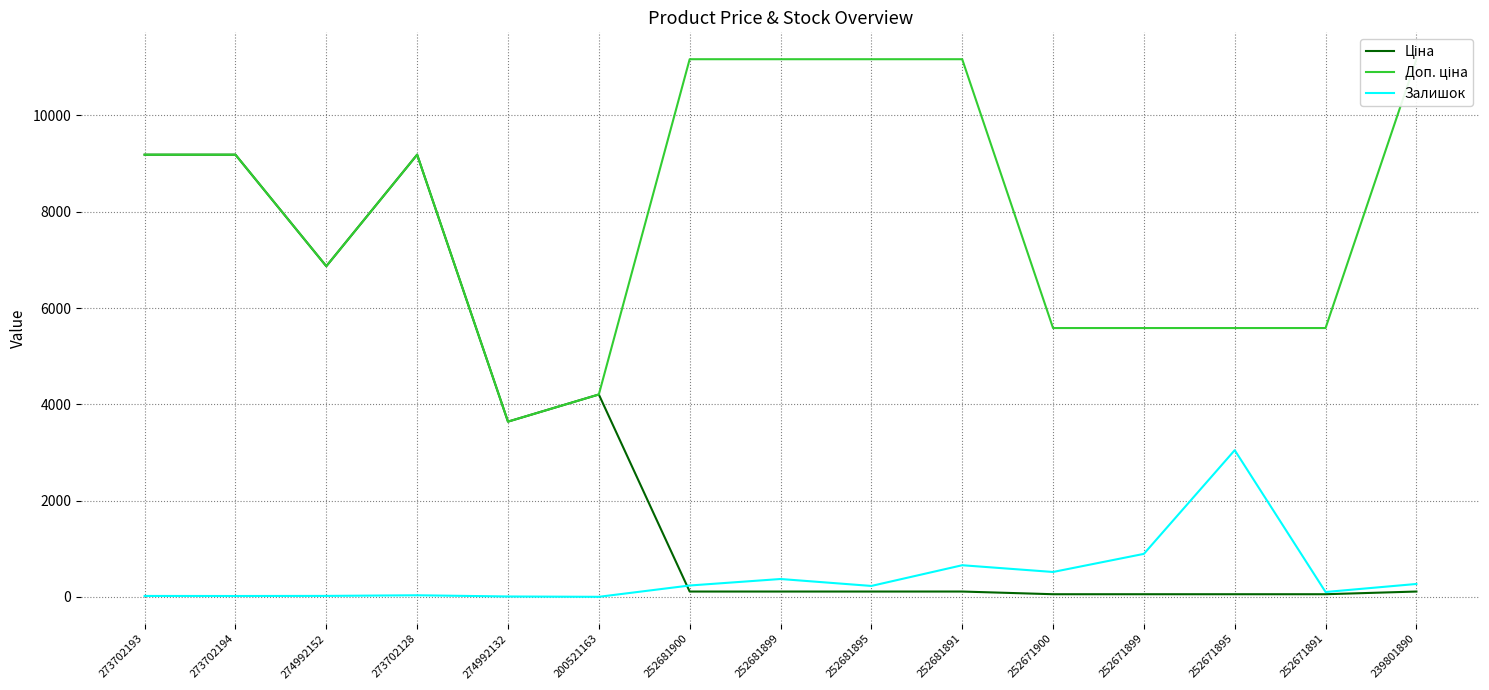

True or false: Ціна and Доп. ціна cross at least once.

False